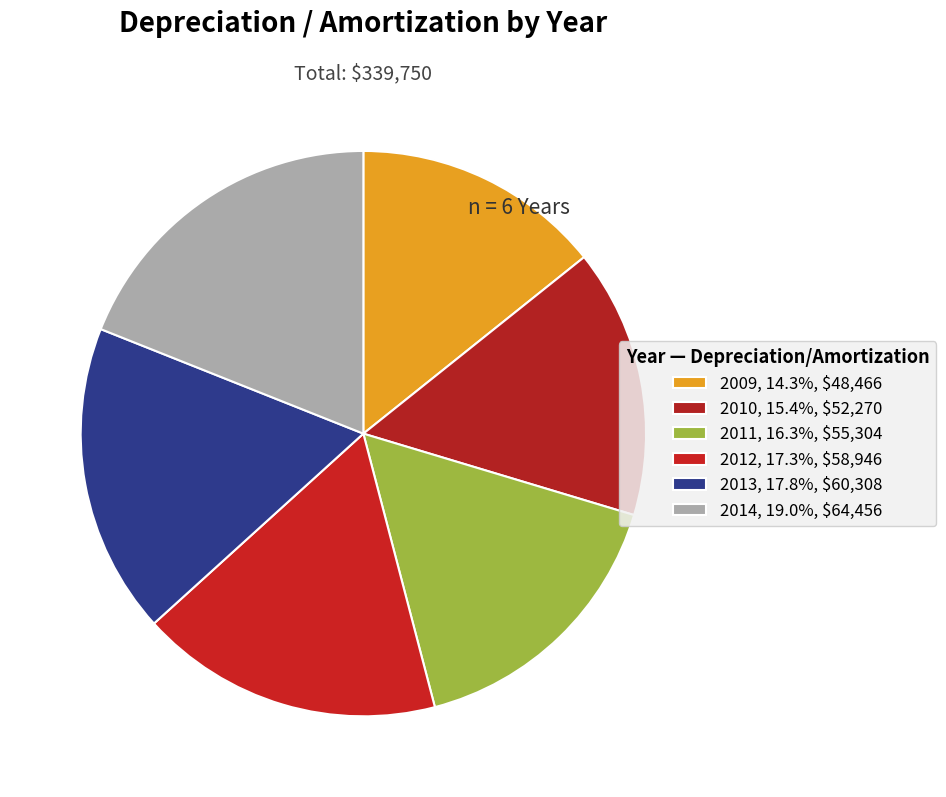

How many slices are in this pie chart?

6